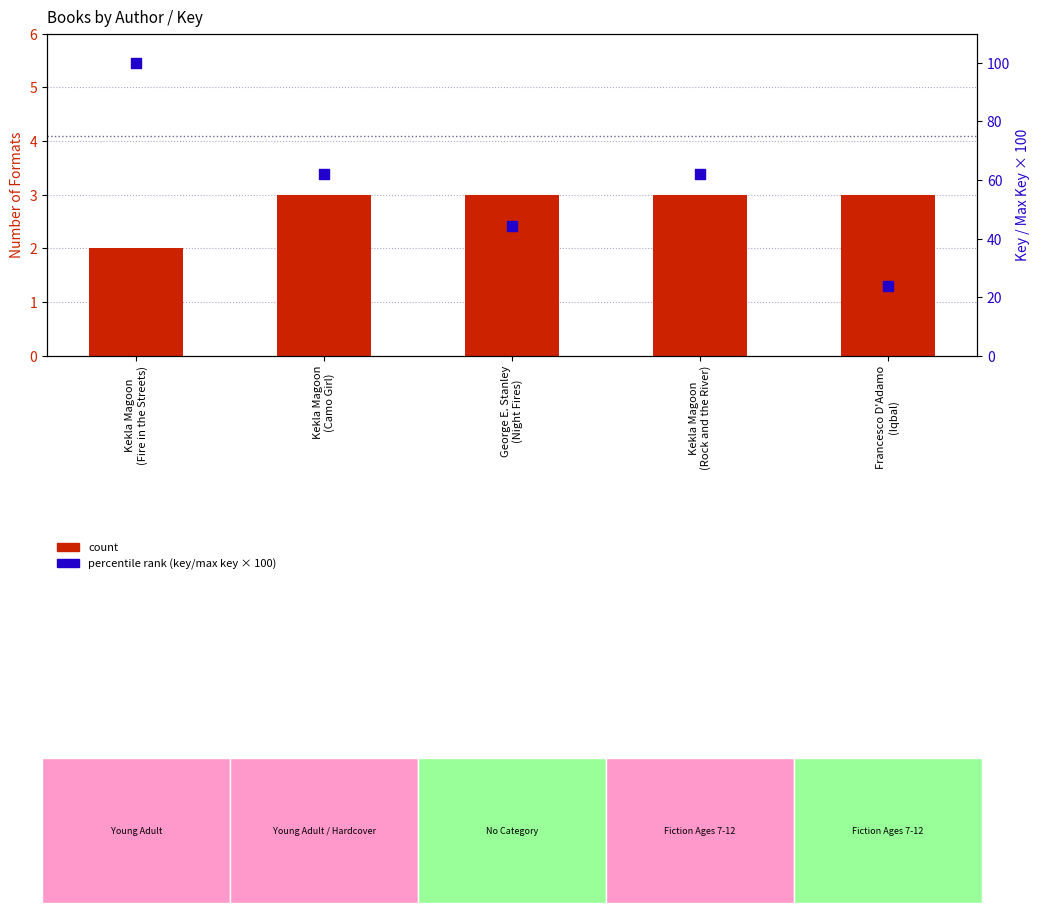

Which series contains the highest Y value?

percentile rank (key/max key × 100)